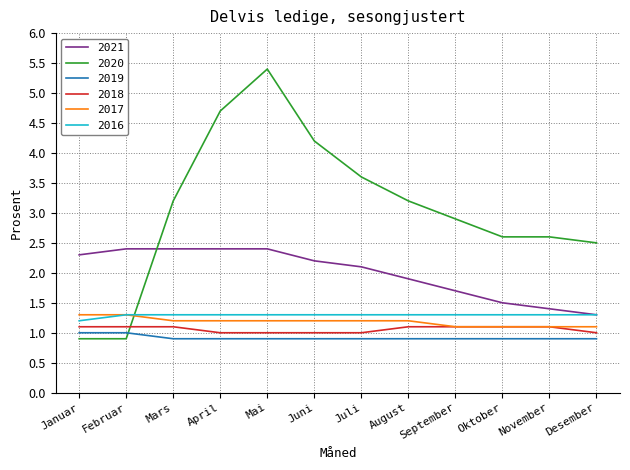

Which category has the highest value across all series?

Mai